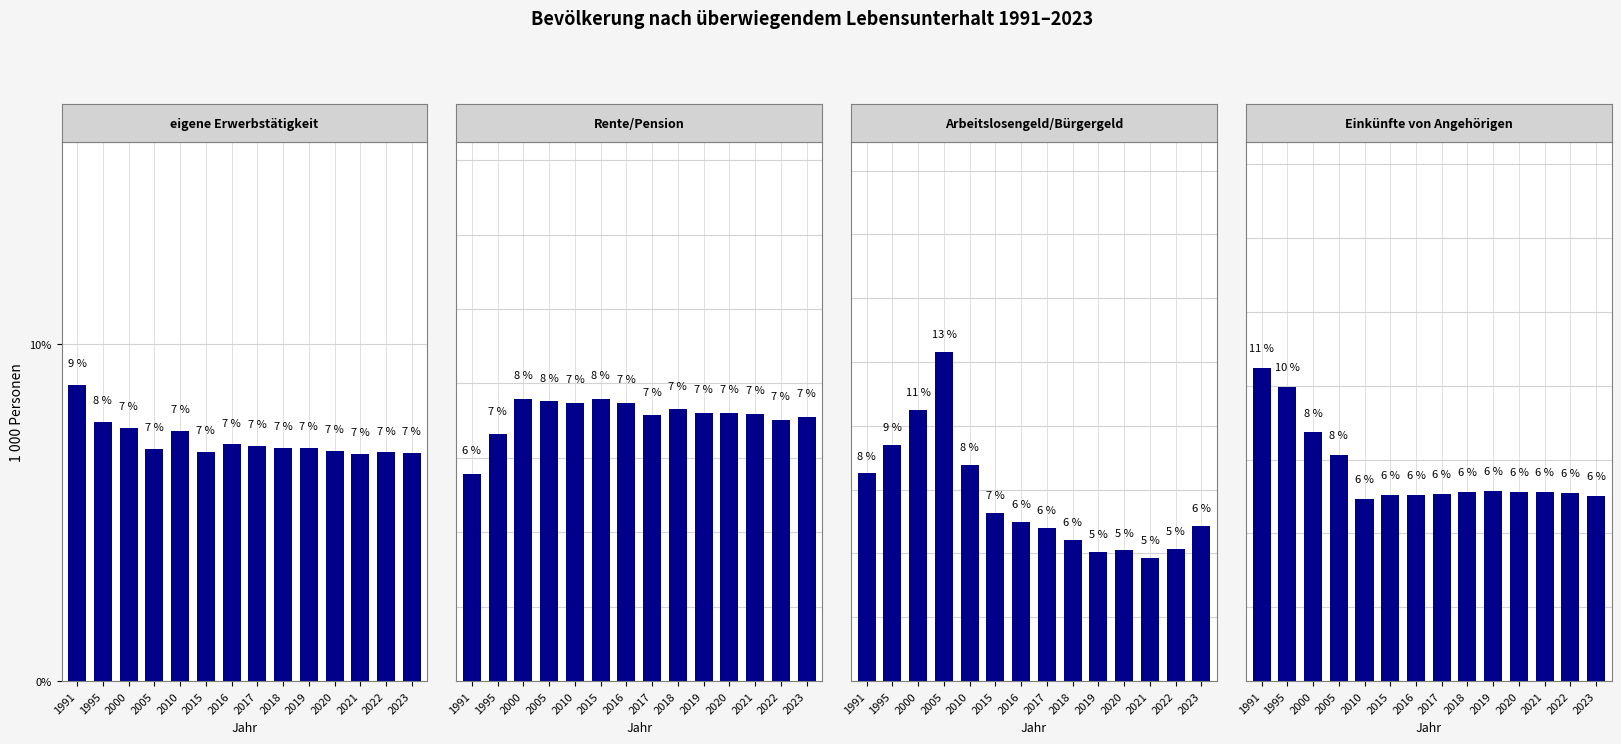

At which label does Arbeitslosengeld/Bürgergeld first exceed 6?

1991